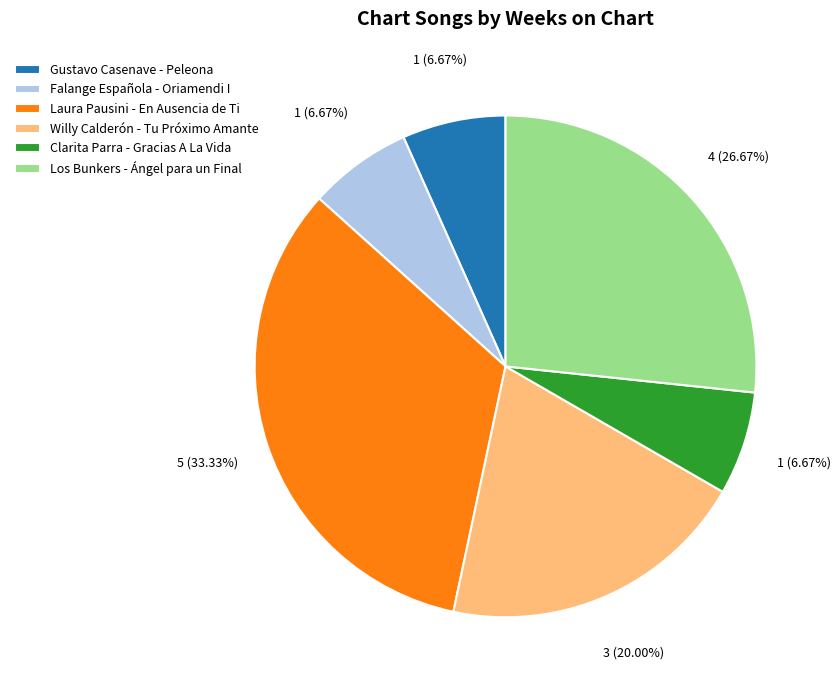

What portion of the pie excludes Willy Calderón - Tu Próximo Amante?

80.0%